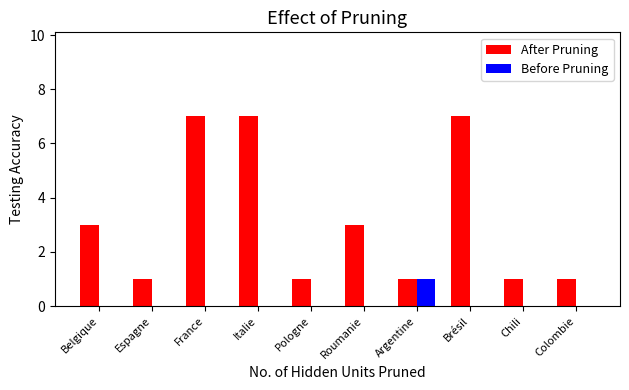

The value of Before Pruning at Colombie is 0. True or false?

True